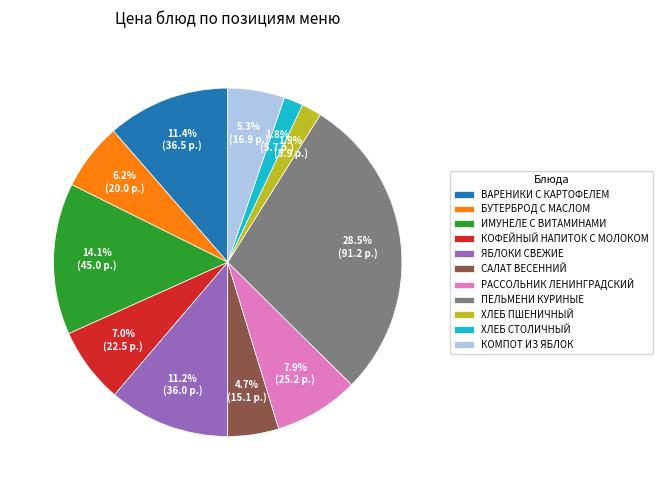

What percentage is the РАССОЛЬНИК ЛЕНИНГРАДСКИЙ slice, to the nearest percent?

8%